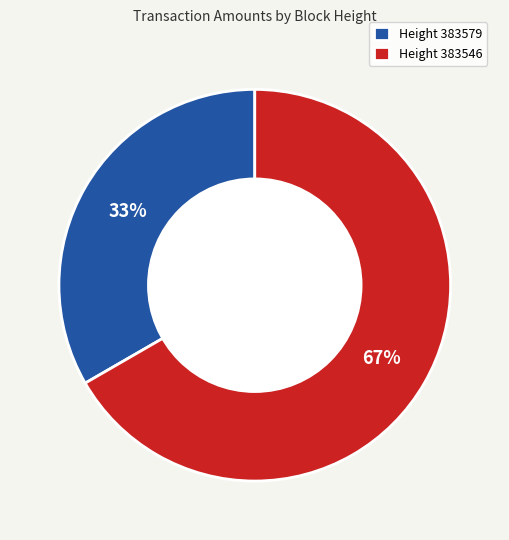

To the nearest percent, what is the average slice percentage?

50%